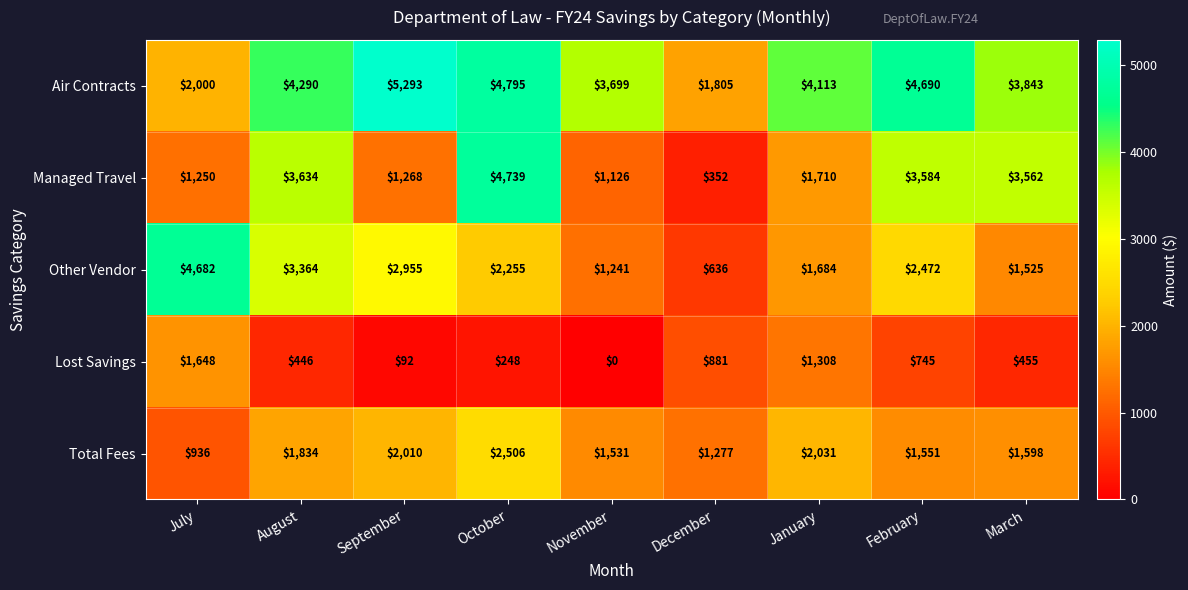

What is the average value of the Lost Savings series?

647